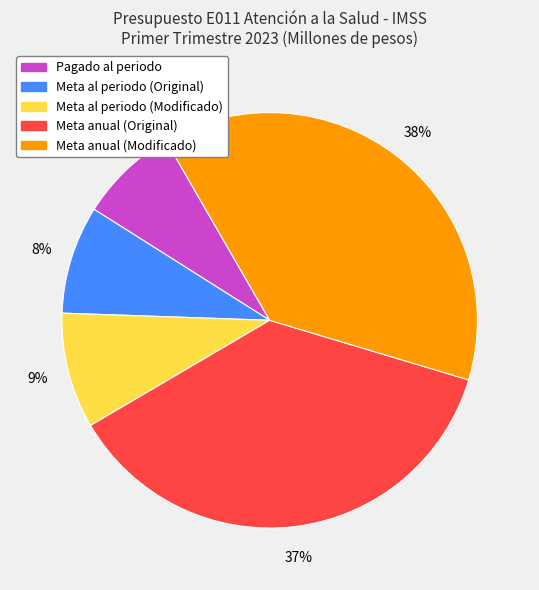

Is it true that Meta al periodo (Modificado) is 9% of the pie?

True